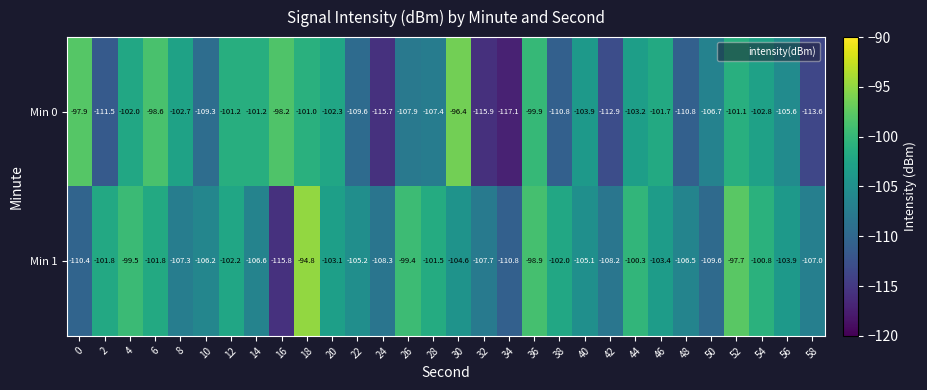

What is the difference between the maximum and minimum values in the Min 1 series?

21.0